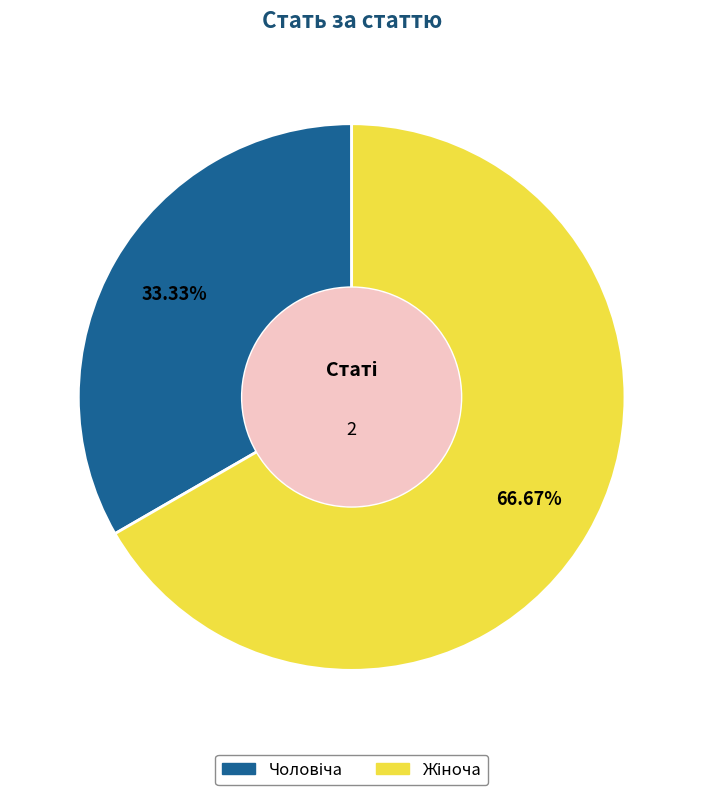

Is there any slice that represents more than half of the pie?

Yes